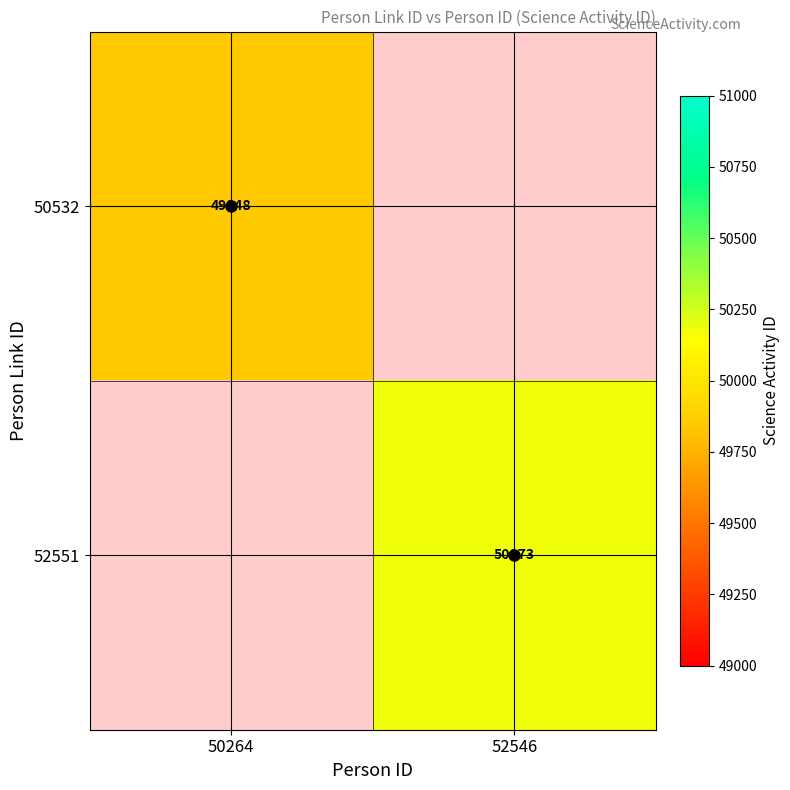

The value of 52551 at 52546 is 66169.3. True or false?

False